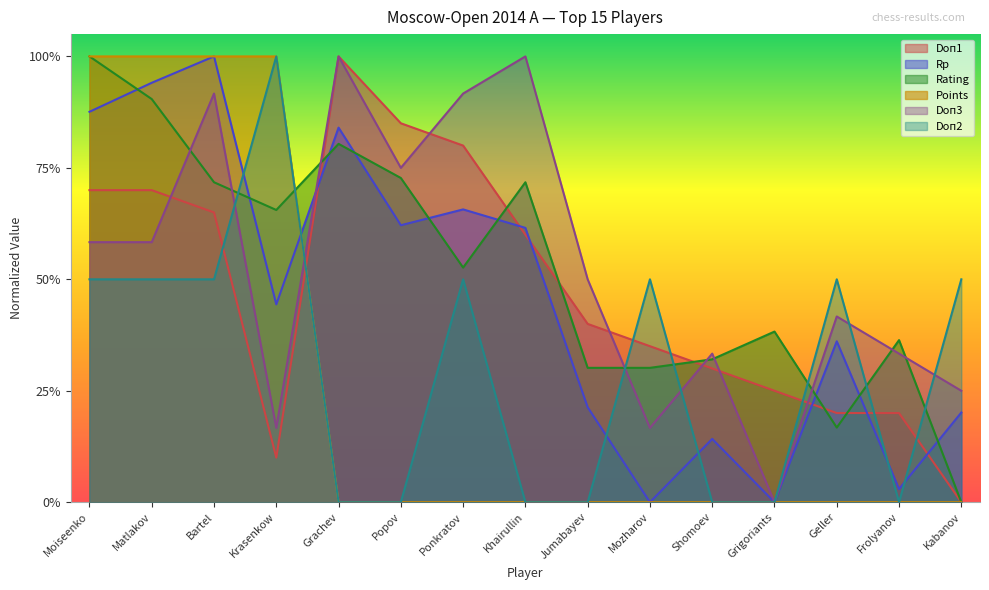

Rank the series by their maximum value, from highest to lowest.

Rating, Points, Rp, Doп3, Doп1, Doп2